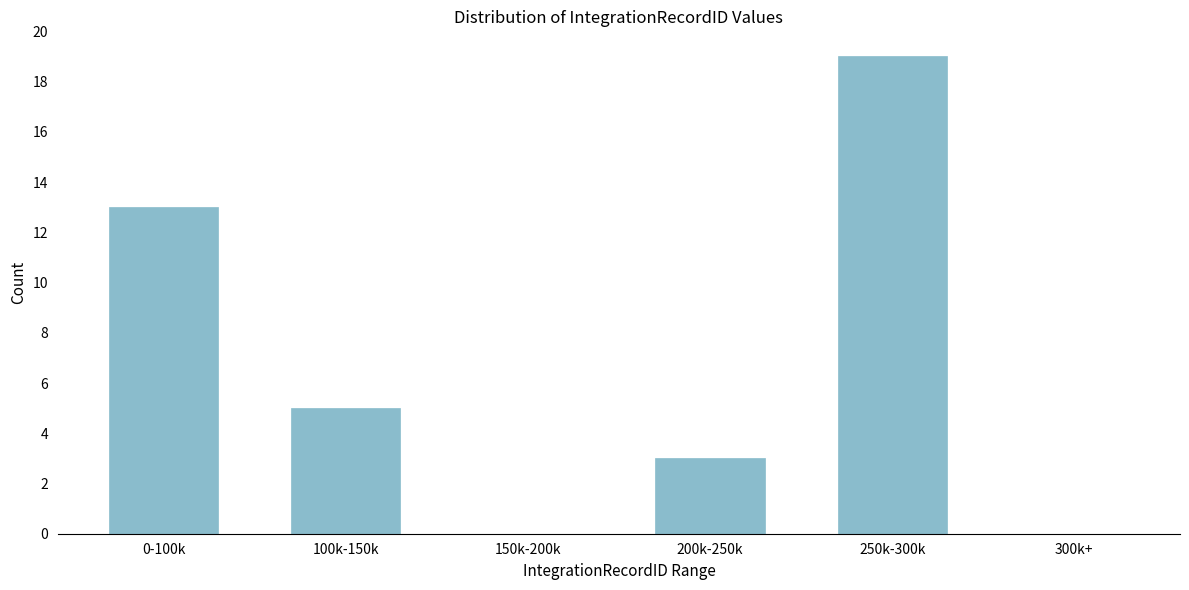

Reading right to left, extract all data points from this chart.

300k+=0	250k-300k=19	200k-250k=3	150k-200k=0	100k-150k=5	0-100k=13